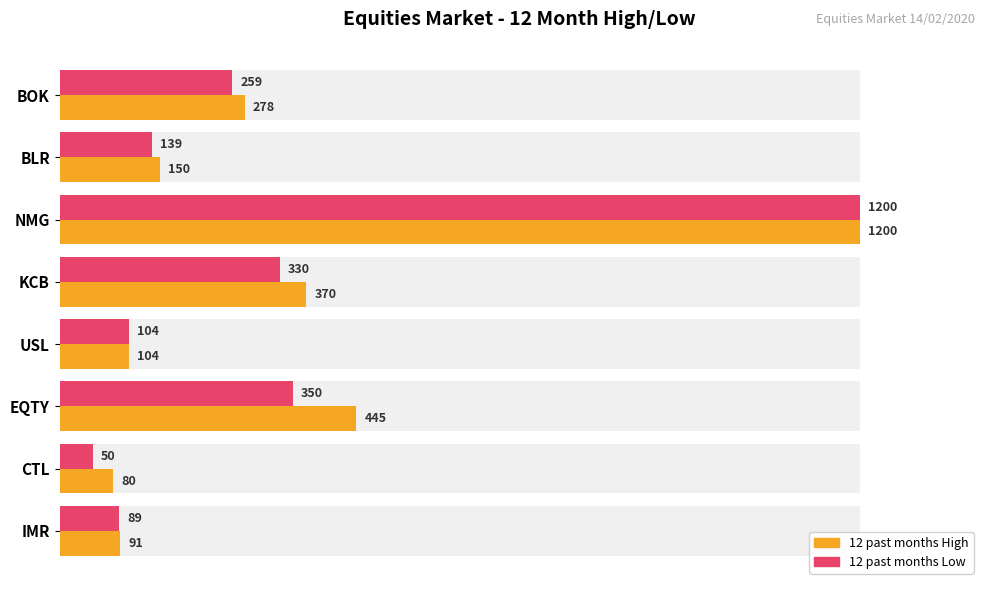

Which series has the largest total across all categories?

12 past months High